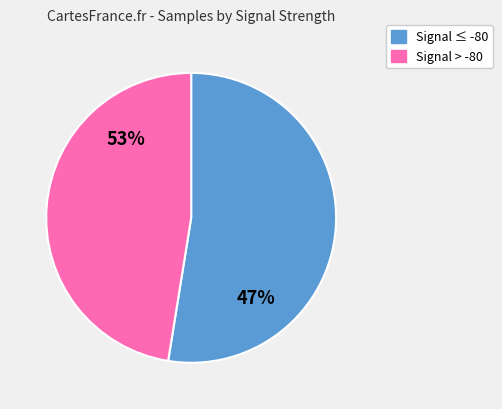

True or false: 13 accounts for 13% of the total.

False